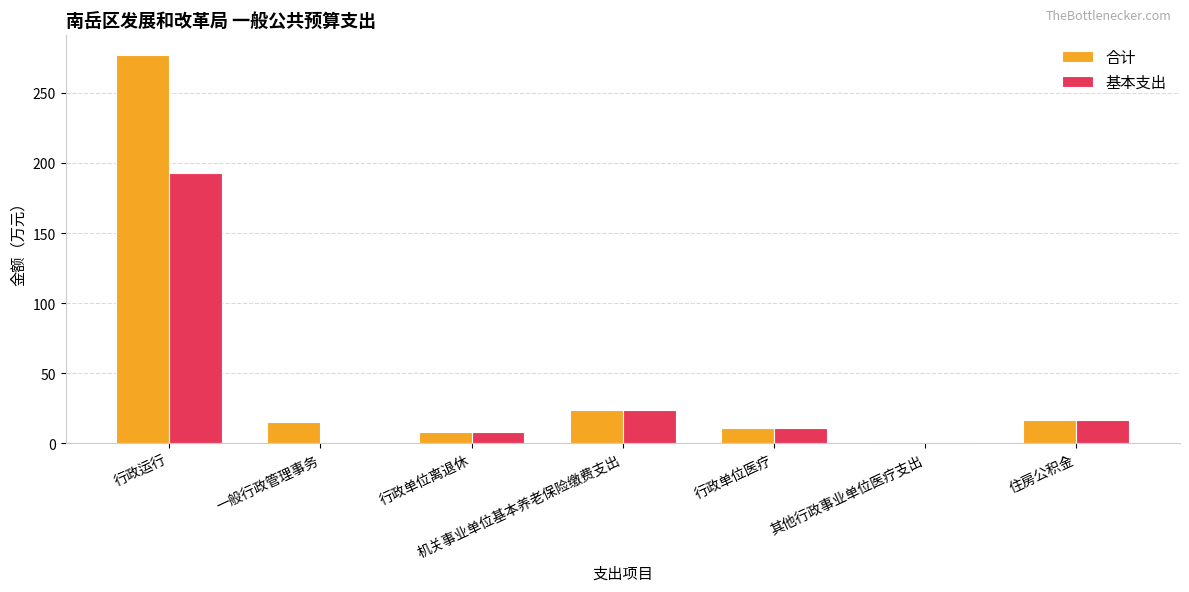

What is the greatest value displayed?

277.2